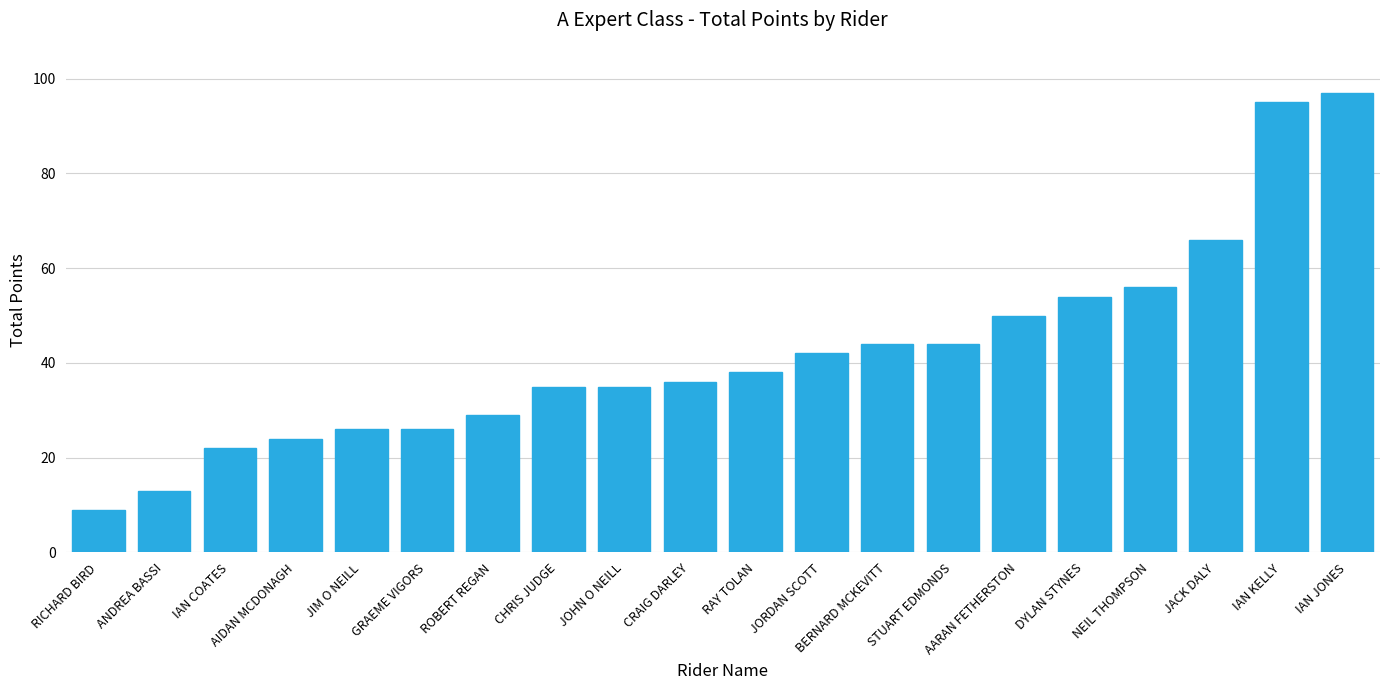

The value at JIM O NEILL is 26. True or false?

True